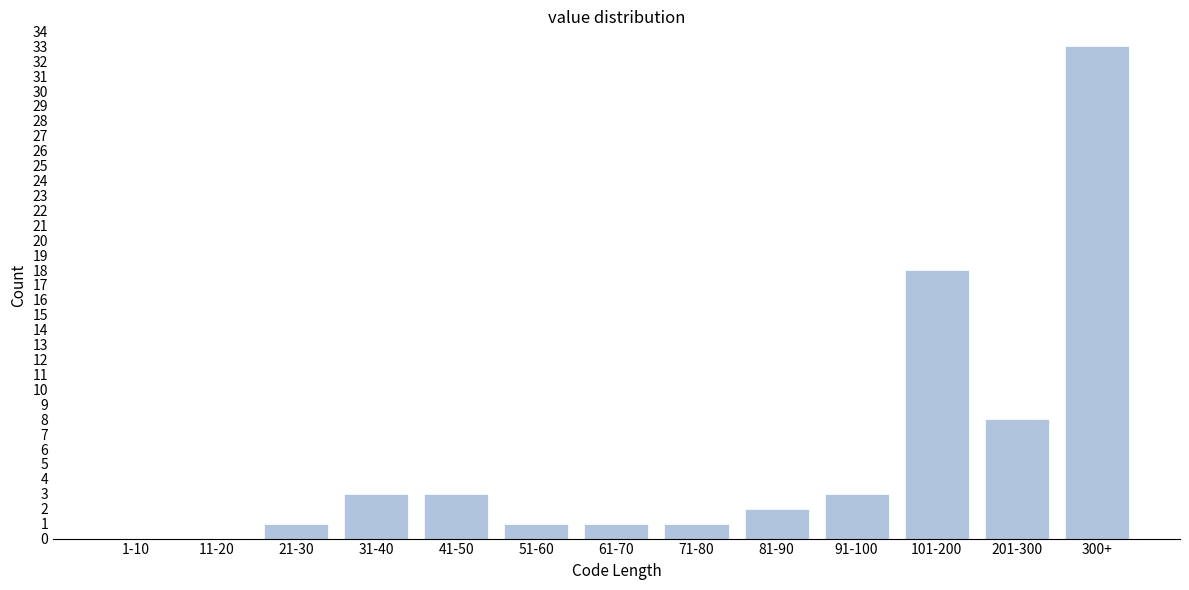

Reading left to right, extract all data points from this chart.

1-10=0	11-20=0	21-30=1	31-40=3	41-50=3	51-60=1	61-70=1	71-80=1	81-90=2	91-100=3	101-200=18	201-300=8	300+=33